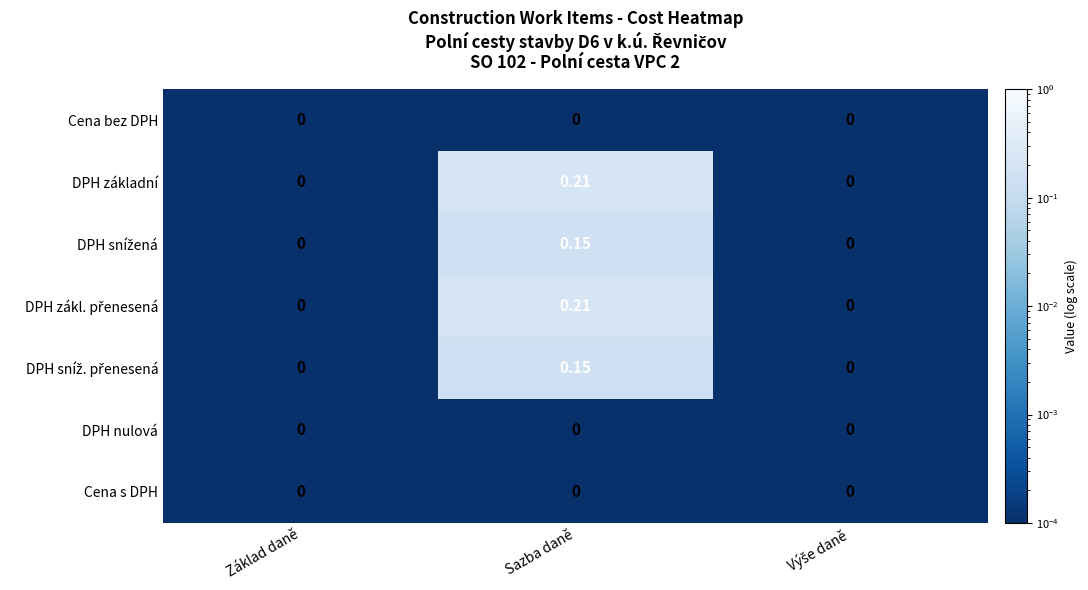

What is the total value across all series at Sazba daně?

0.7